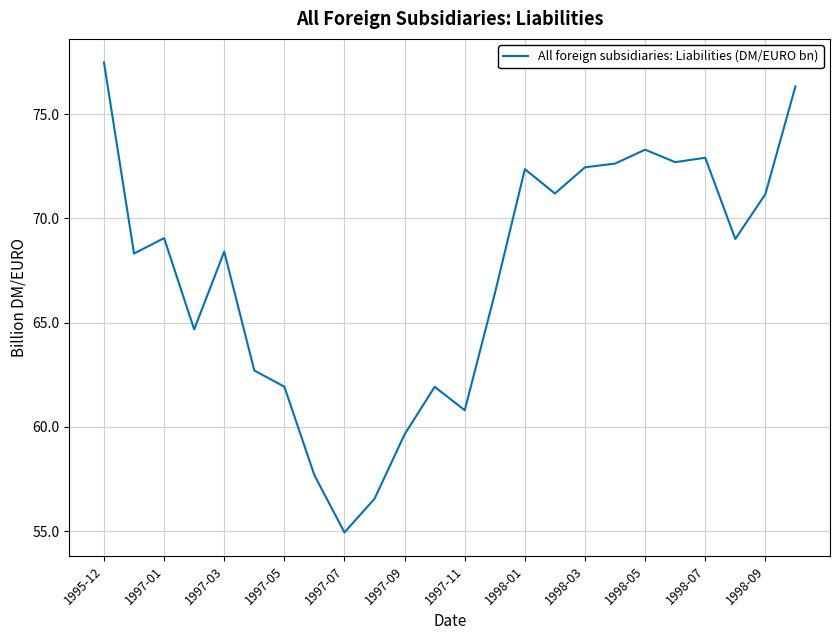

What is the maximum value shown in the chart?

77.5